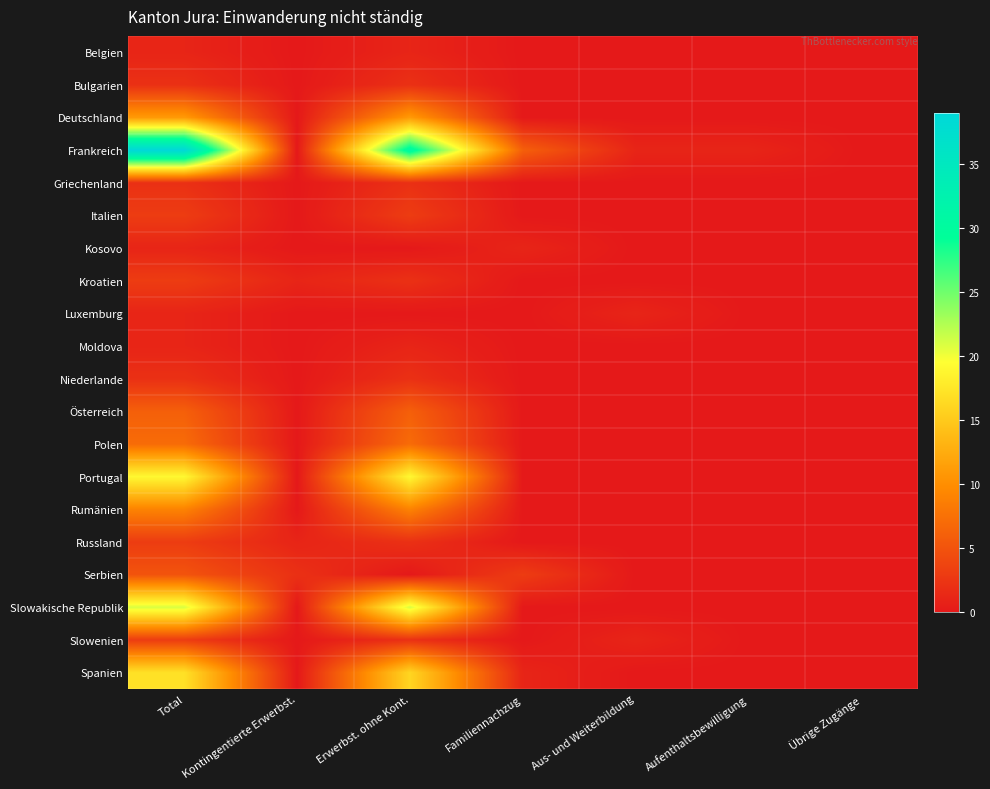

Which series changed the most between Aus- und Weiterbildung and Aufenthaltsbewilligung?

Luxemburg